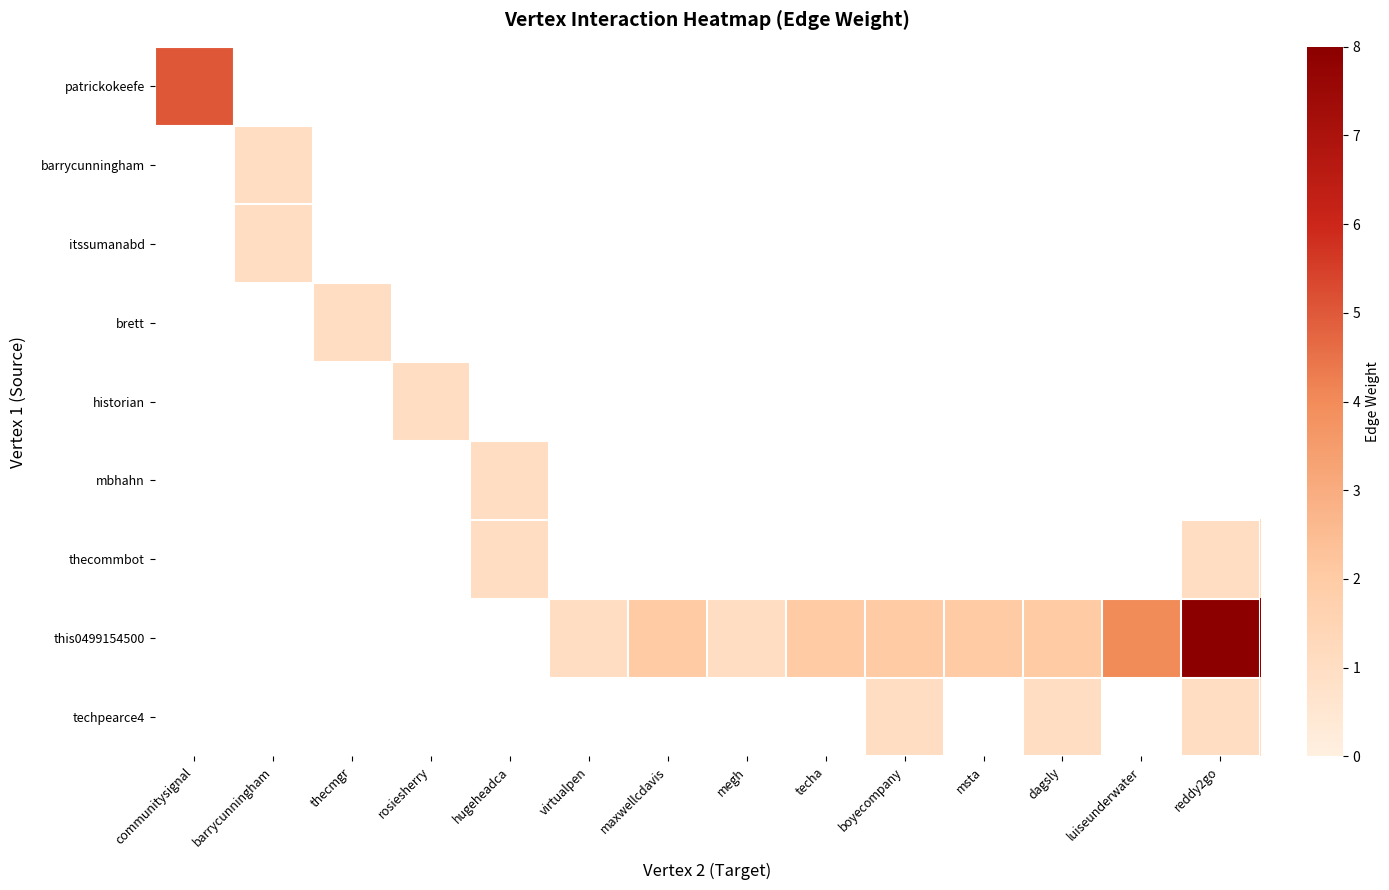

Reading right to left, list all the values displayed in this chart.

patrickokeefe: reddy2go=0	luiseunderwater=0	dagsly=0	msta=0	boyecompany=0	techa=0	megh=0	maxwellcdavis=0	virtualpen=0	hugeheadca=0	rosiesherry=0	thecmgr=0	barrycunningham=0	communitysignal=5
barrycunningham: reddy2go=0	luiseunderwater=0	dagsly=0	msta=0	boyecompany=0	techa=0	megh=0	maxwellcdavis=0	virtualpen=0	hugeheadca=0	rosiesherry=0	thecmgr=0	barrycunningham=1	communitysignal=0
itssumanabd: reddy2go=0	luiseunderwater=0	dagsly=0	msta=0	boyecompany=0	techa=0	megh=0	maxwellcdavis=0	virtualpen=0	hugeheadca=0	rosiesherry=0	thecmgr=0	barrycunningham=1	communitysignal=0
brett: reddy2go=0	luiseunderwater=0	dagsly=0	msta=0	boyecompany=0	techa=0	megh=0	maxwellcdavis=0	virtualpen=0	hugeheadca=0	rosiesherry=0	thecmgr=1	barrycunningham=0	communitysignal=0
historian: reddy2go=0	luiseunderwater=0	dagsly=0	msta=0	boyecompany=0	techa=0	megh=0	maxwellcdavis=0	virtualpen=0	hugeheadca=0	rosiesherry=1	thecmgr=0	barrycunningham=0	communitysignal=0
mbhahn: reddy2go=0	luiseunderwater=0	dagsly=0	msta=0	boyecompany=0	techa=0	megh=0	maxwellcdavis=0	virtualpen=0	hugeheadca=1	rosiesherry=0	thecmgr=0	barrycunningham=0	communitysignal=0
thecommbot: reddy2go=1	luiseunderwater=0	dagsly=0	msta=0	boyecompany=0	techa=0	megh=0	maxwellcdavis=0	virtualpen=0	hugeheadca=1	rosiesherry=0	thecmgr=0	barrycunningham=0	communitysignal=0
this0499154500: reddy2go=8	luiseunderwater=4	dagsly=2	msta=2	boyecompany=2	techa=2	megh=1	maxwellcdavis=2	virtualpen=1	hugeheadca=0	rosiesherry=0	thecmgr=0	barrycunningham=0	communitysignal=0
techpearce4: reddy2go=1	luiseunderwater=0	dagsly=1	msta=0	boyecompany=1	techa=0	megh=0	maxwellcdavis=0	virtualpen=0	hugeheadca=0	rosiesherry=0	thecmgr=0	barrycunningham=0	communitysignal=0